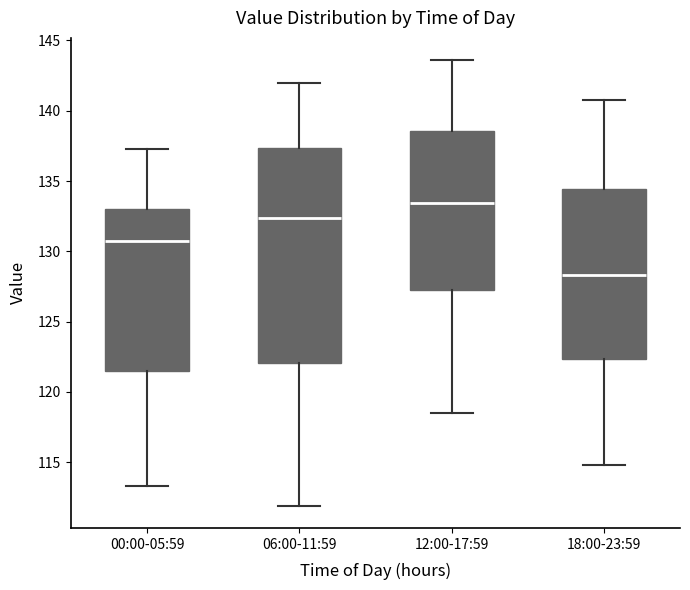

Where is the upper edge of the box for 12:00-17:59 on the y-axis? The values are not printed on the chart, so give them approximately, as read against the axis.

138.5